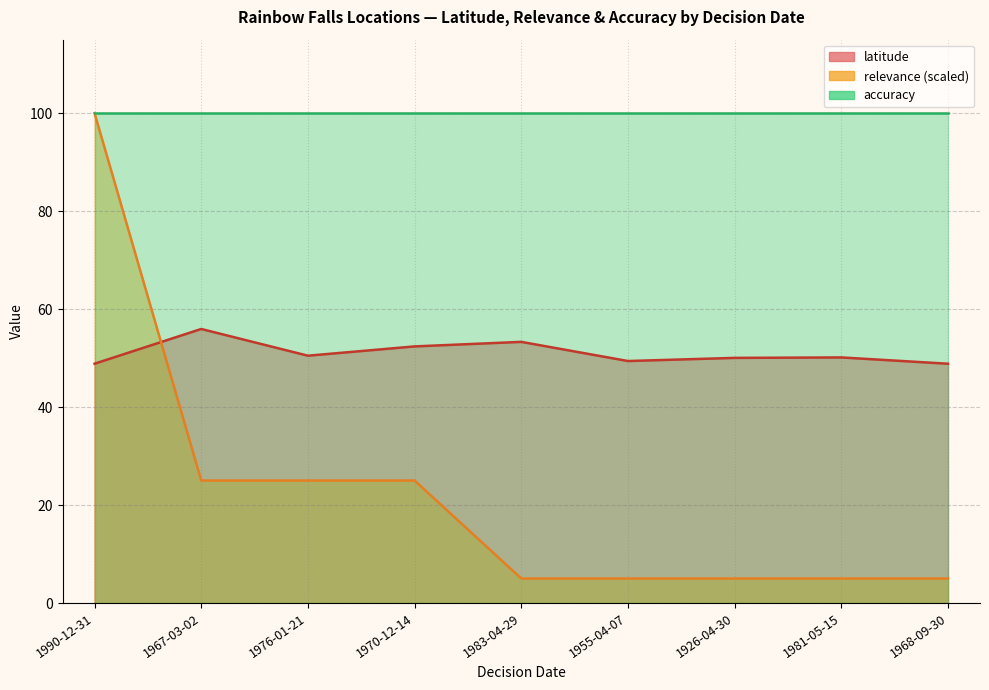

What is the sum of all relevance values?

200.0